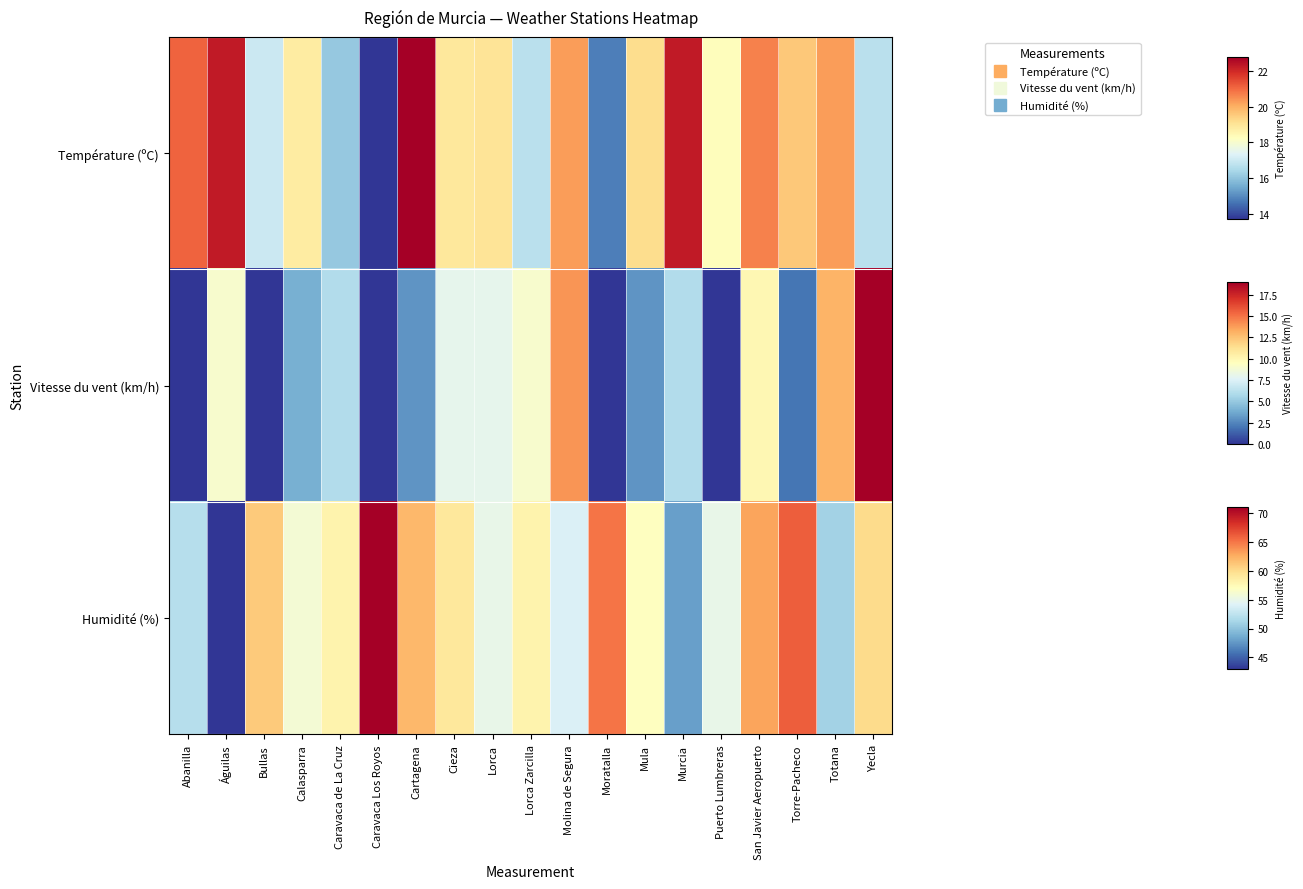

At how many categories does at least one series exceed 0?

19